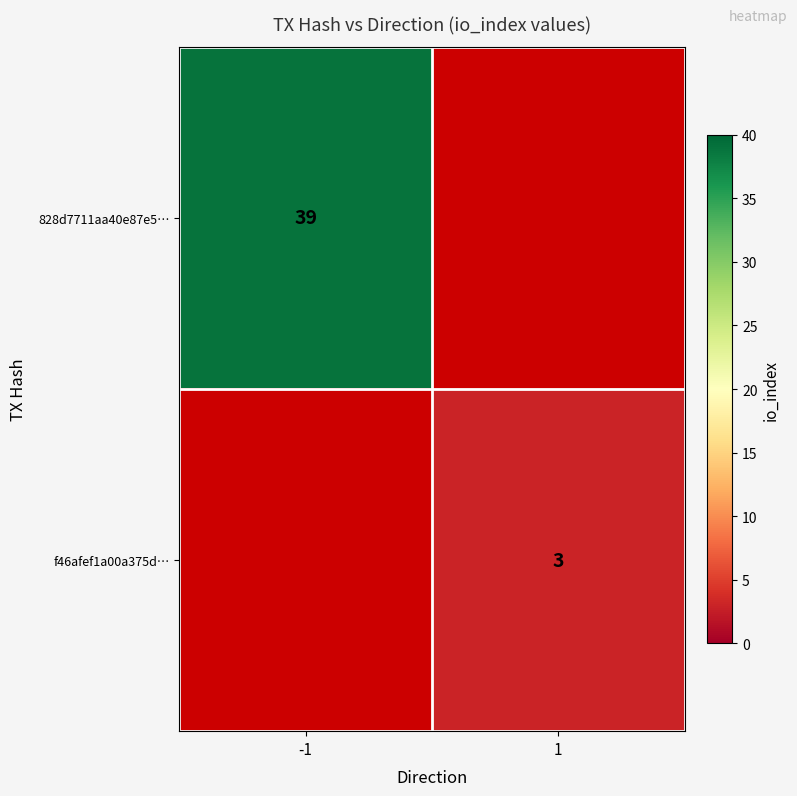

Is it true that f46afef1a00a375d… equals 3 at 1?

True